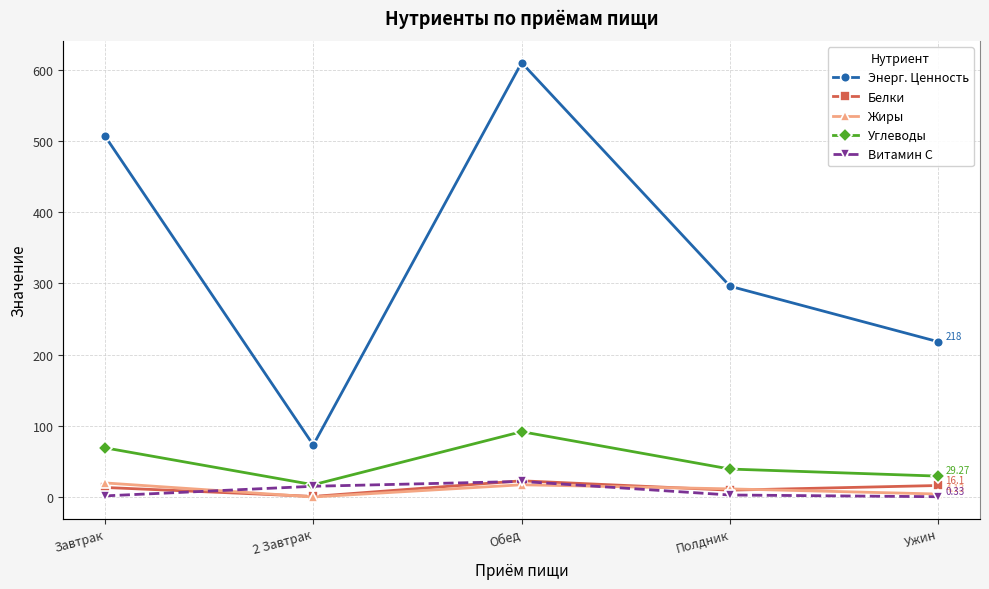

The value of Белки at Полдник is 9.5. True or false?

True